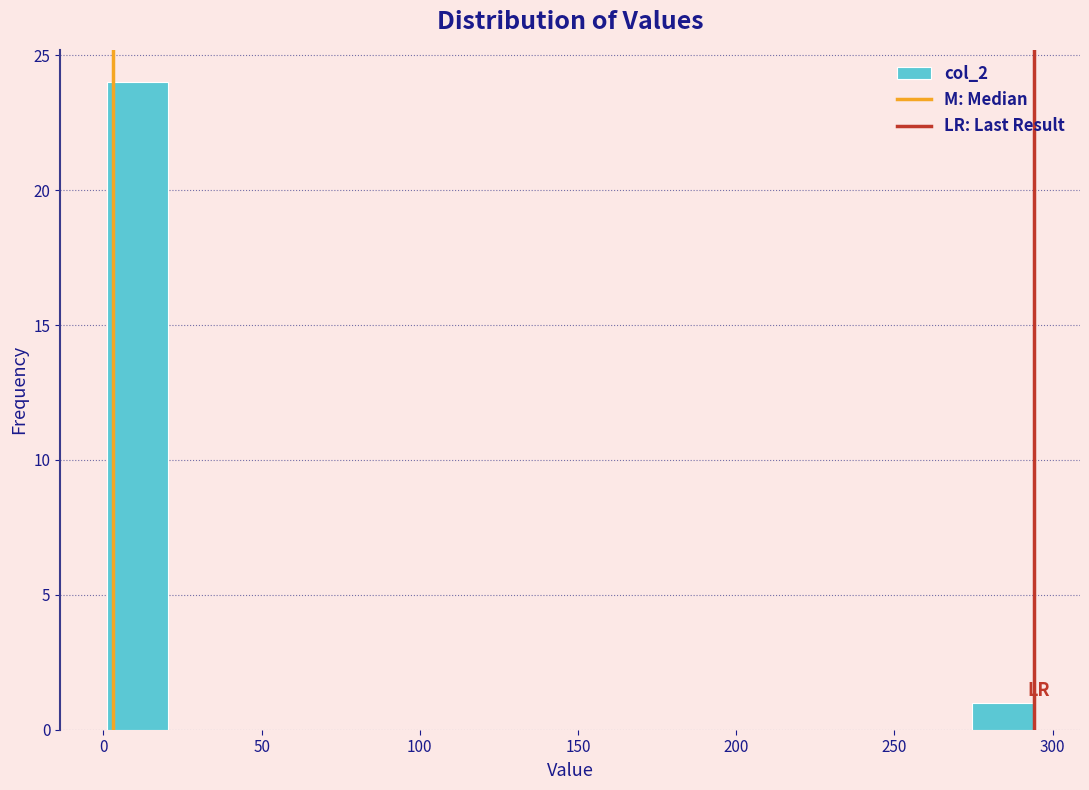

Around what value on the x-axis is the tallest bar? Give the approximate position of its centre, as read against the axis.

10